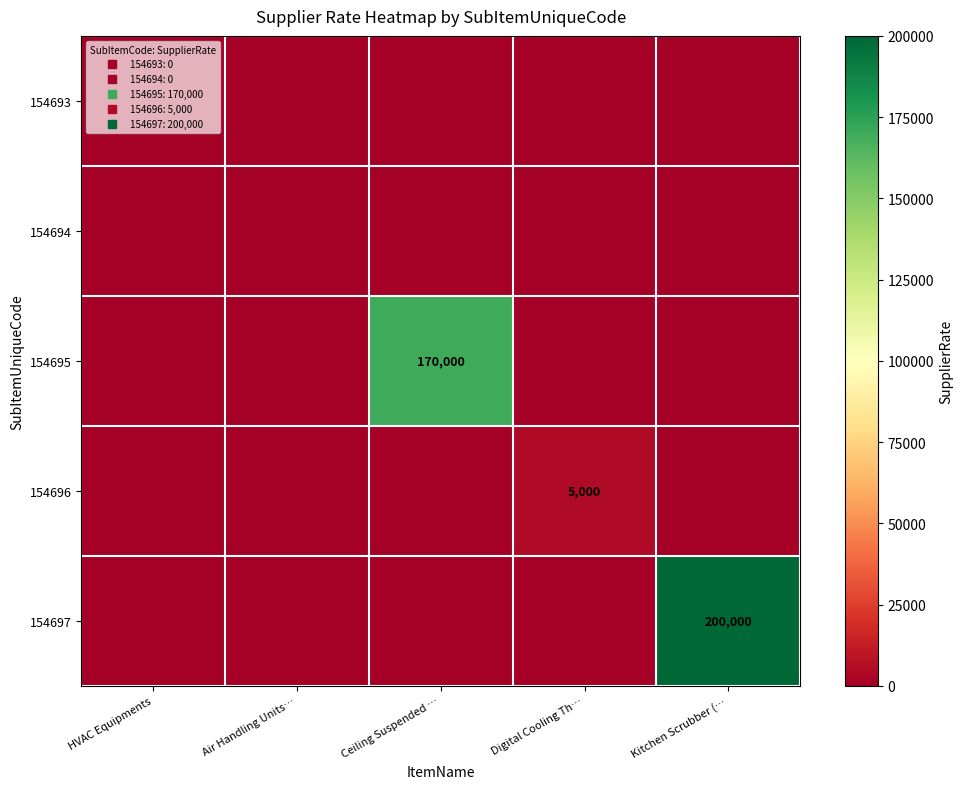

At HVAC Equipments, list the series in order from smallest to largest.

154693, 154694, 154695, 154696, 154697